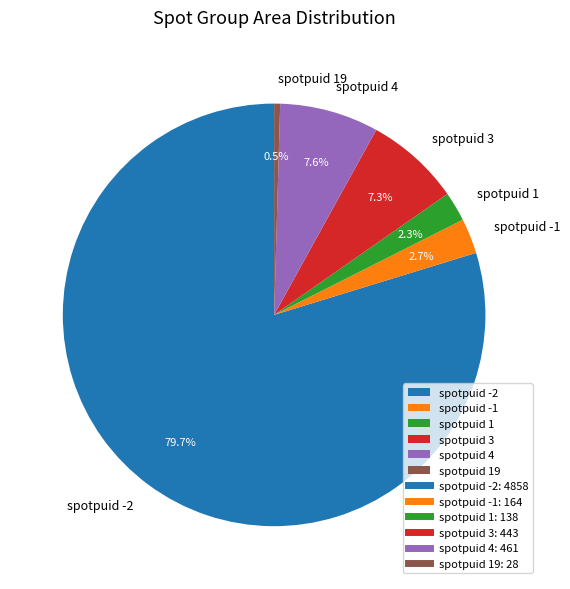

Combined, do spotpuid 3 and spotpuid 4 account for over 50%?

No